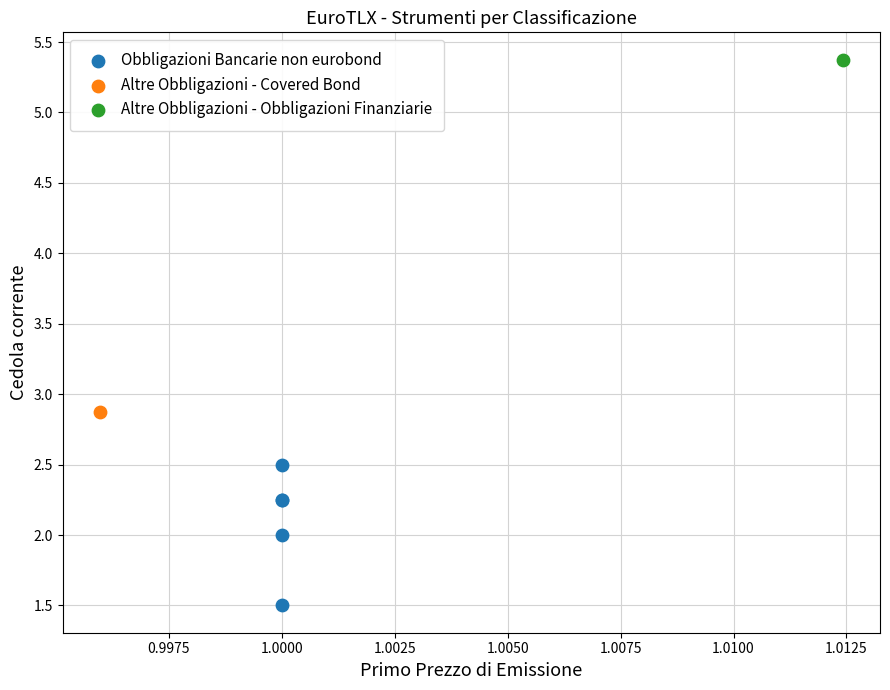

What are all the series names shown in the legend?

Obbligazioni Bancarie non eurobond, Altre Obbligazioni - Covered Bond, Altre Obbligazioni - Obbligazioni Finanziarie